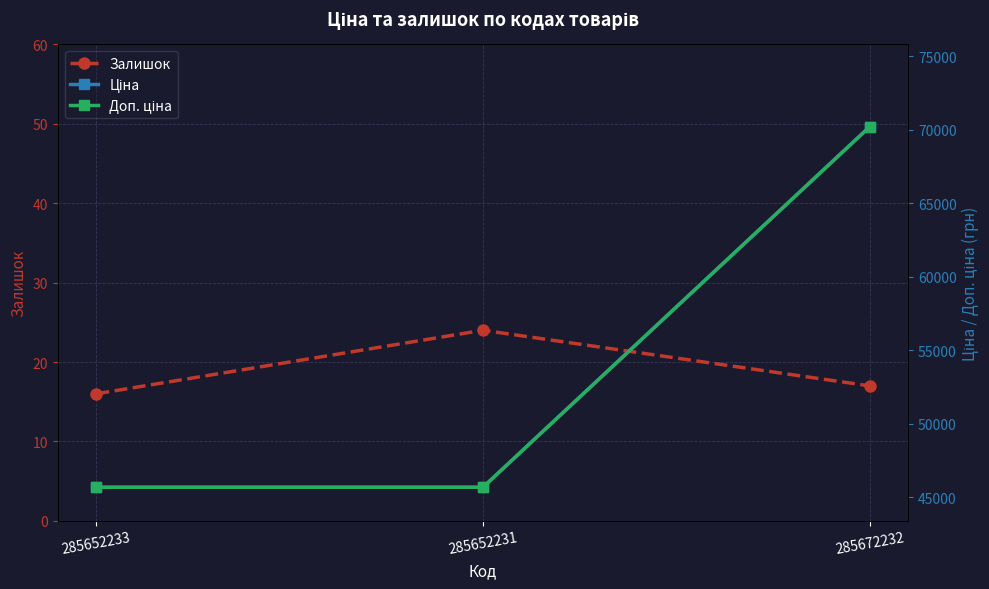

What is the difference between the maximum and second lowest values in the Залишок series?

7